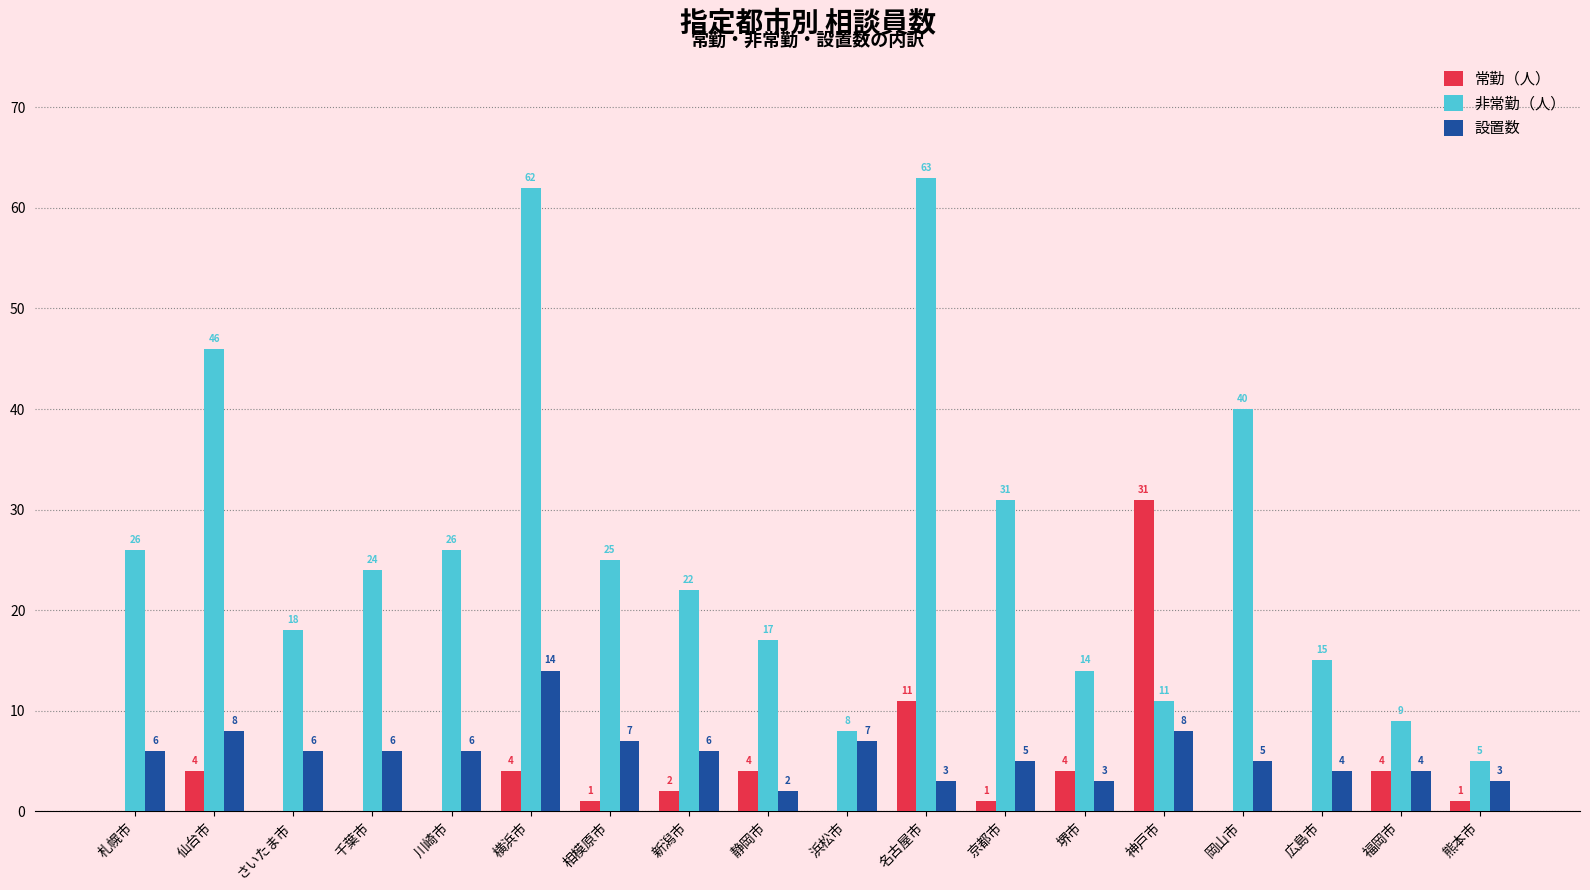

What is the sum of all 非常勤（人） values?

462